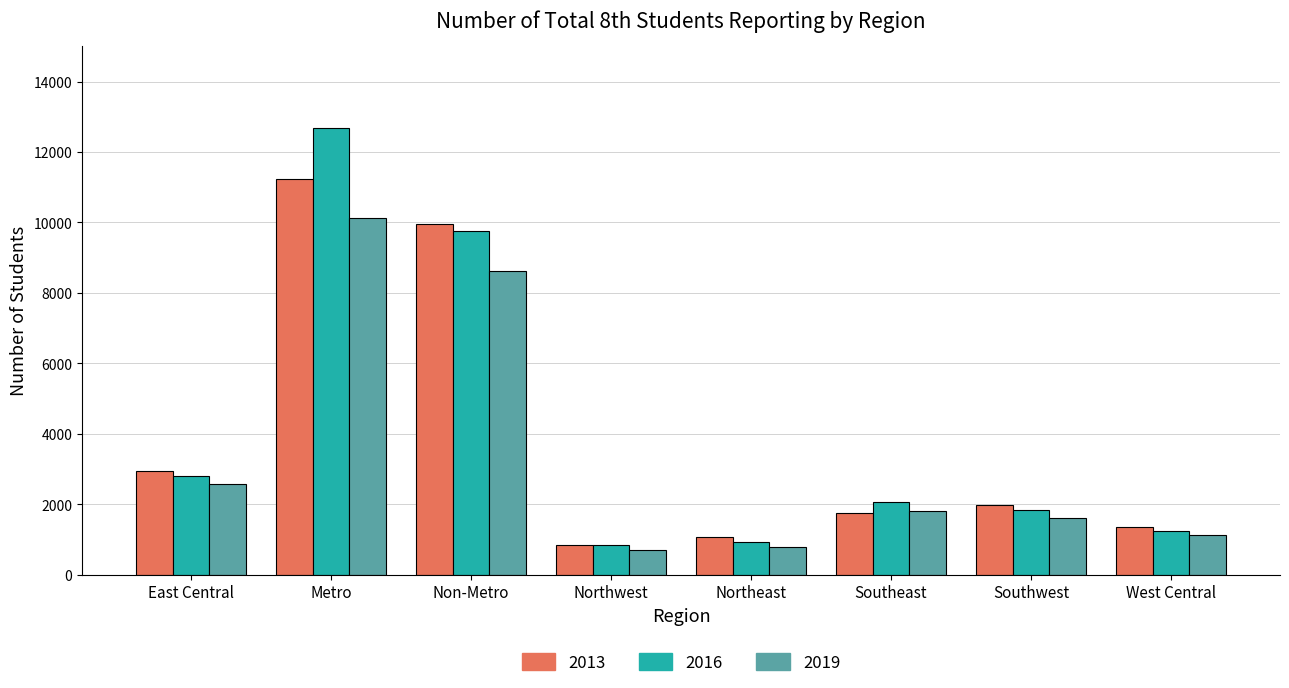

What is the spread (max minus min) of values at Metro?

2552